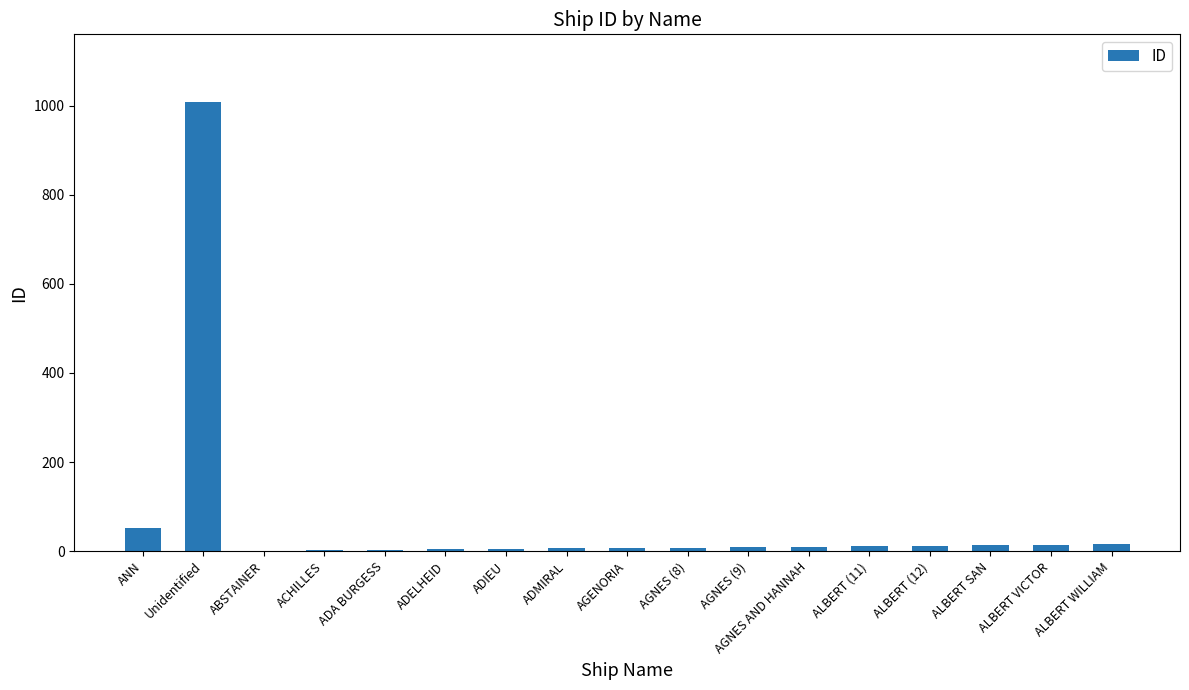

What is the greatest value displayed?

1009